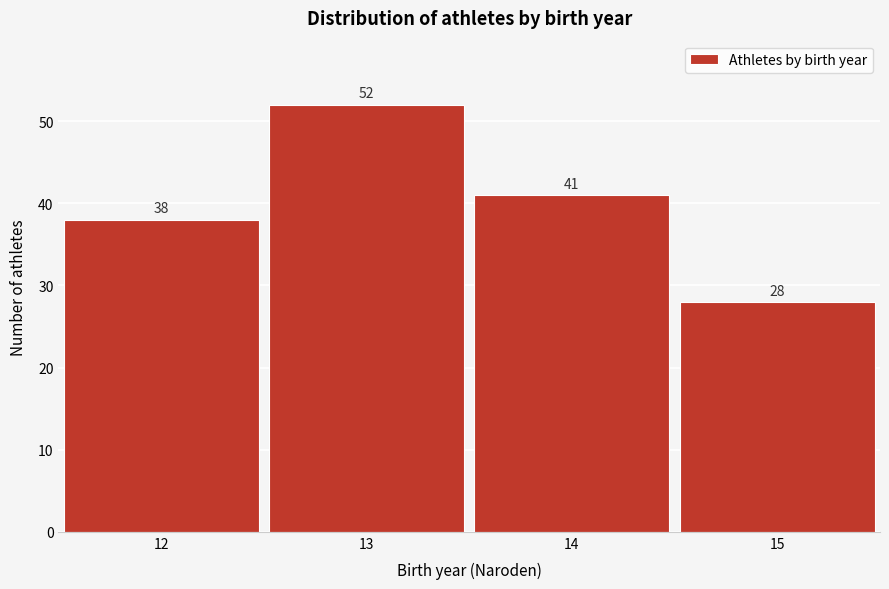

Reading left to right, what are all the values shown in this chart?

12=38	13=52	14=41	15=28